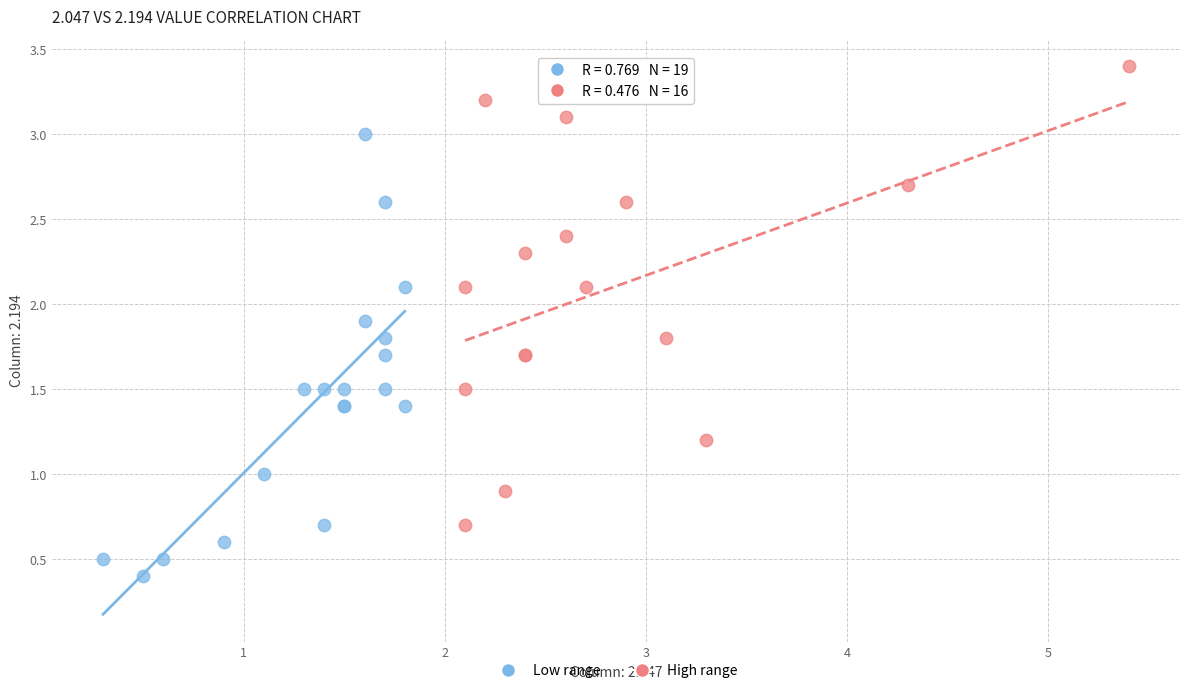

Which series has the largest Y range (max minus min)?

High range